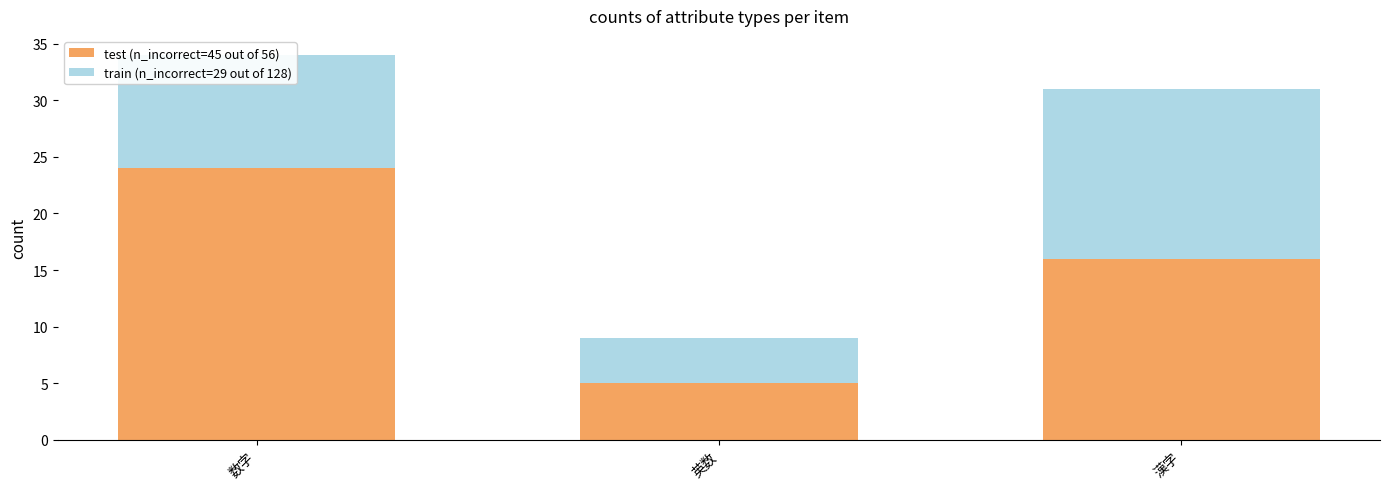

List the labels in order of test (n_incorrect=45 out of 56) value, smallest first.

英数, 漢字, 数字